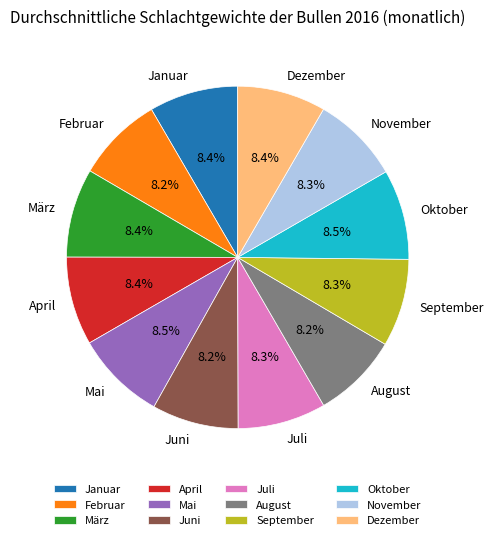

Approximately how many times larger is the value at Juli compared to Mai?

1.0